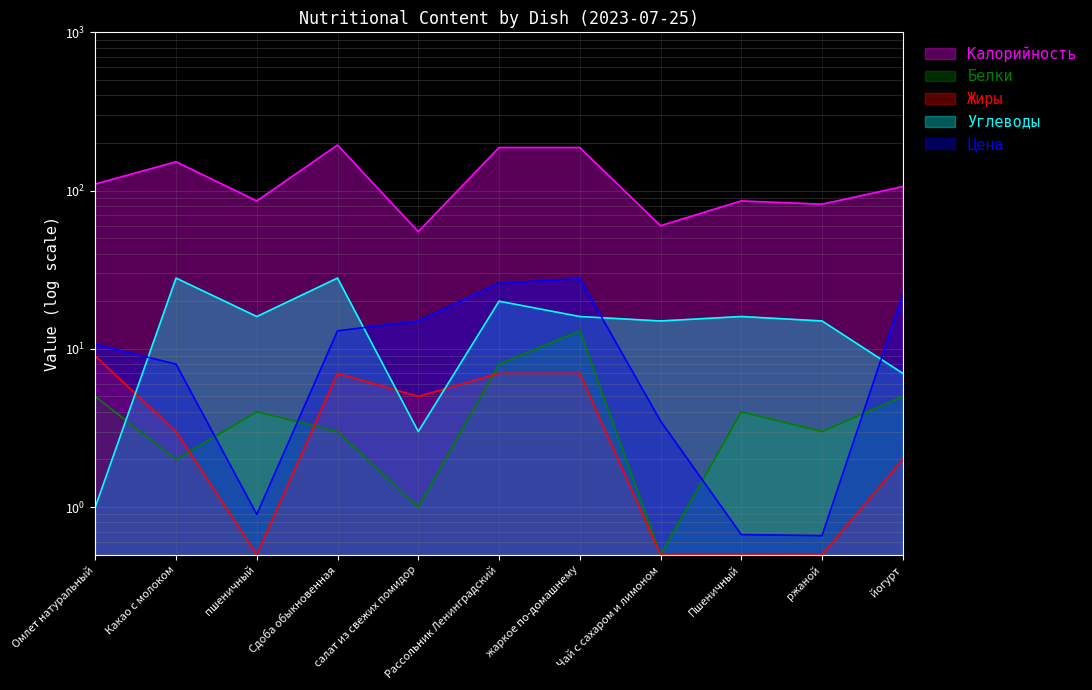

Reading left to right, transcribe all the data shown in this chart.

Калорийность: Омлет натуральный=110.0	Какао с молоком=152.0	пшеничный=86.0	Сдоба обыкновенная=194.0	салат из свежих помидор=55.0	Рассольник Ленинградский=187.0	жаркое по-домашнему=187.0	Чай с сахаром и лимоном=60.0	Пшеничный=86.0	ржаной=82.0	йогурт=106.0
Белки: Омлет натуральный=5.0	Какао с молоком=2.0	пшеничный=4.0	Сдоба обыкновенная=3.0	салат из свежих помидор=1.0	Рассольник Ленинградский=8.0	жаркое по-домашнему=13.0	Чай с сахаром и лимоном=0.5	Пшеничный=4.0	ржаной=3.0	йогурт=5.0
Жиры: Омлет натуральный=9.0	Какао с молоком=3.0	пшеничный=0.5	Сдоба обыкновенная=7.0	салат из свежих помидор=5.0	Рассольник Ленинградский=7.0	жаркое по-домашнему=7.0	Чай с сахаром и лимоном=0.5	Пшеничный=0.5	ржаной=0.5	йогурт=2.0
Углеводы: Омлет натуральный=1.0	Какао с молоком=28.0	пшеничный=16.0	Сдоба обыкновенная=28.0	салат из свежих помидор=3.0	Рассольник Ленинградский=20.0	жаркое по-домашнему=16.0	Чай с сахаром и лимоном=15.0	Пшеничный=16.0	ржаной=15.0	йогурт=7.0
Цена: Омлет натуральный=10.7	Какао с молоком=8.0	пшеничный=0.9	Сдоба обыкновенная=13.0	салат из свежих помидор=15.0	Рассольник Ленинградский=26.0	жаркое по-домашнему=27.8	Чай с сахаром и лимоном=3.5	Пшеничный=0.7	ржаной=0.7	йогурт=22.0